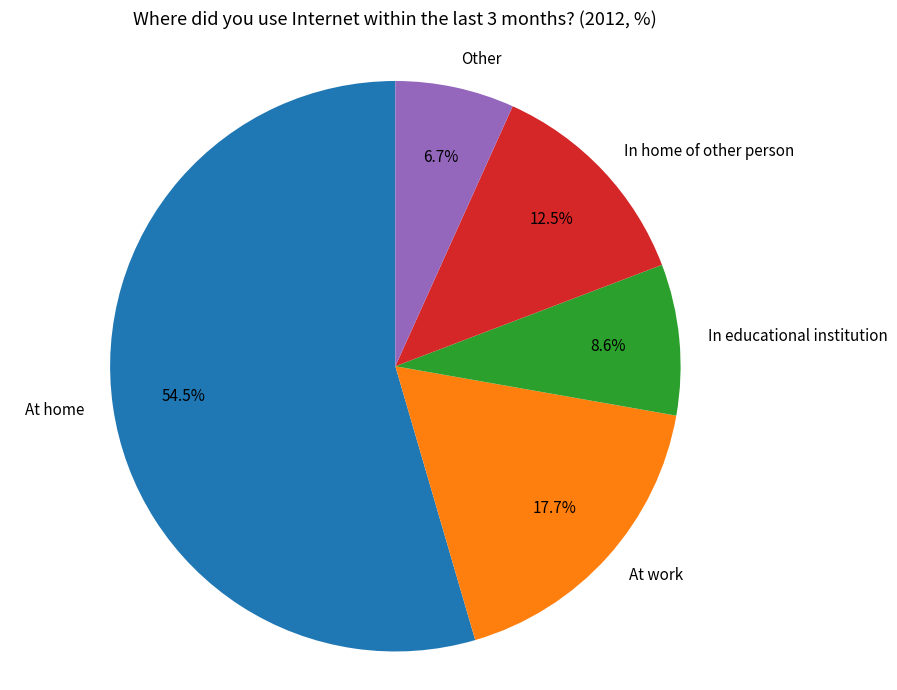

Rank the categories by value from lowest to highest.

Other, In educational institution, In home of other person, At work, At home